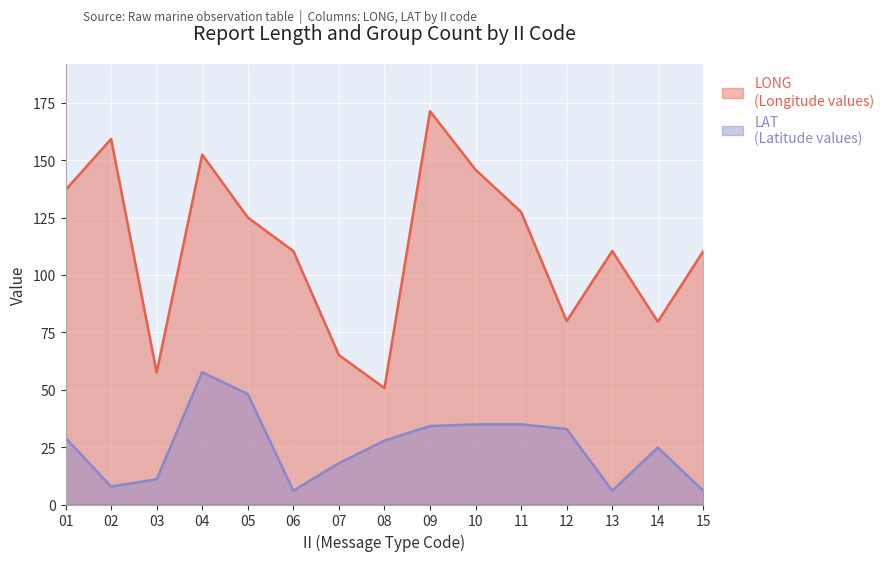

What is the value of the LONG point at the 15th from the left?

110.4